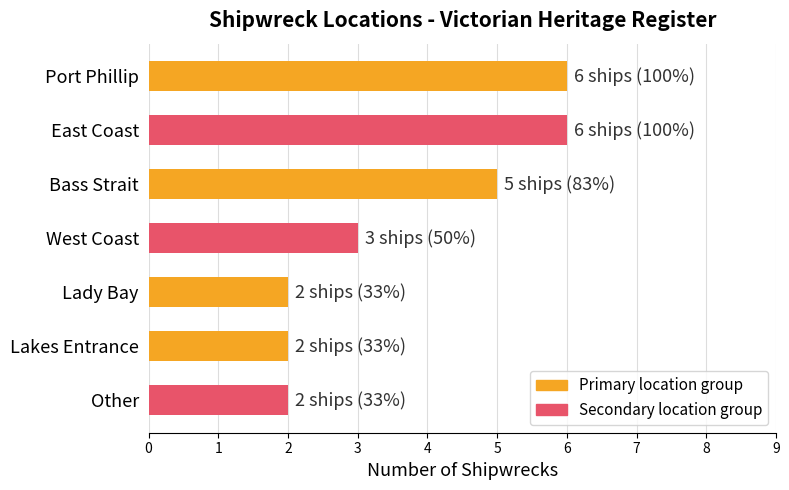

What is the greatest value displayed?

6